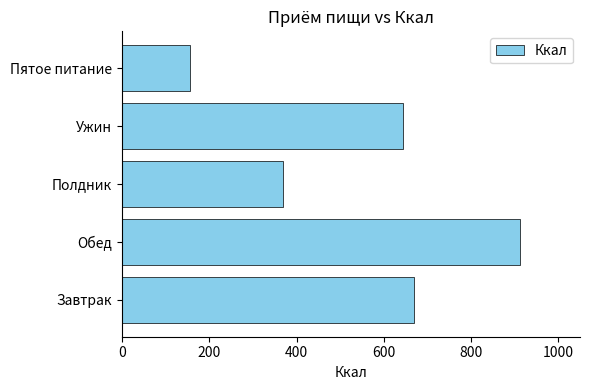

How many bars are there in total?

5